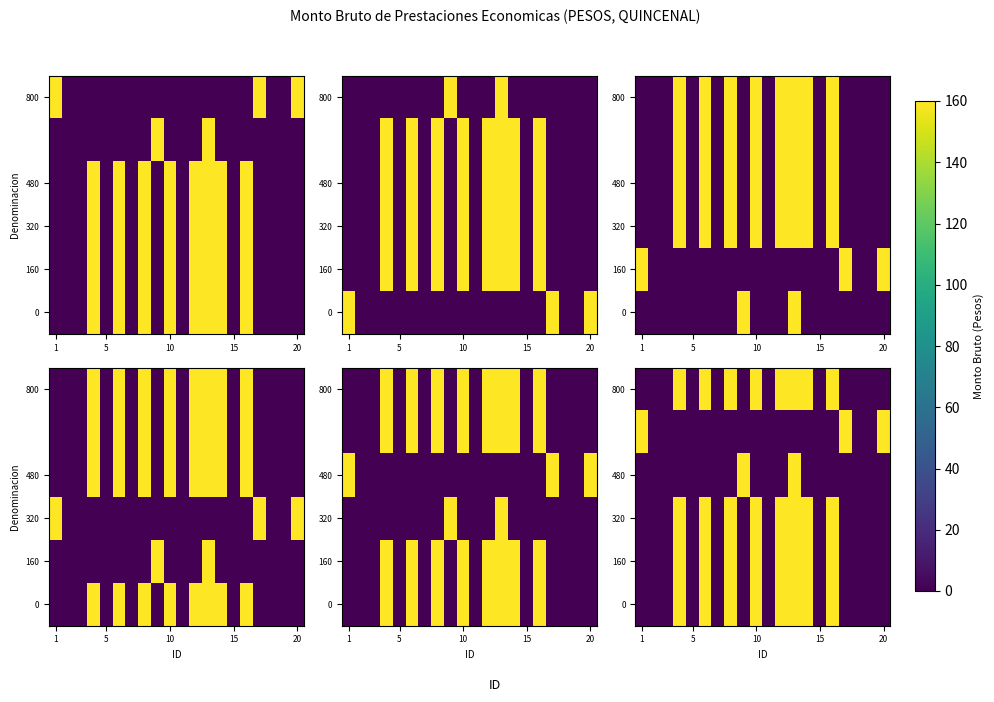

At which category is the sum across all series the highest?

12